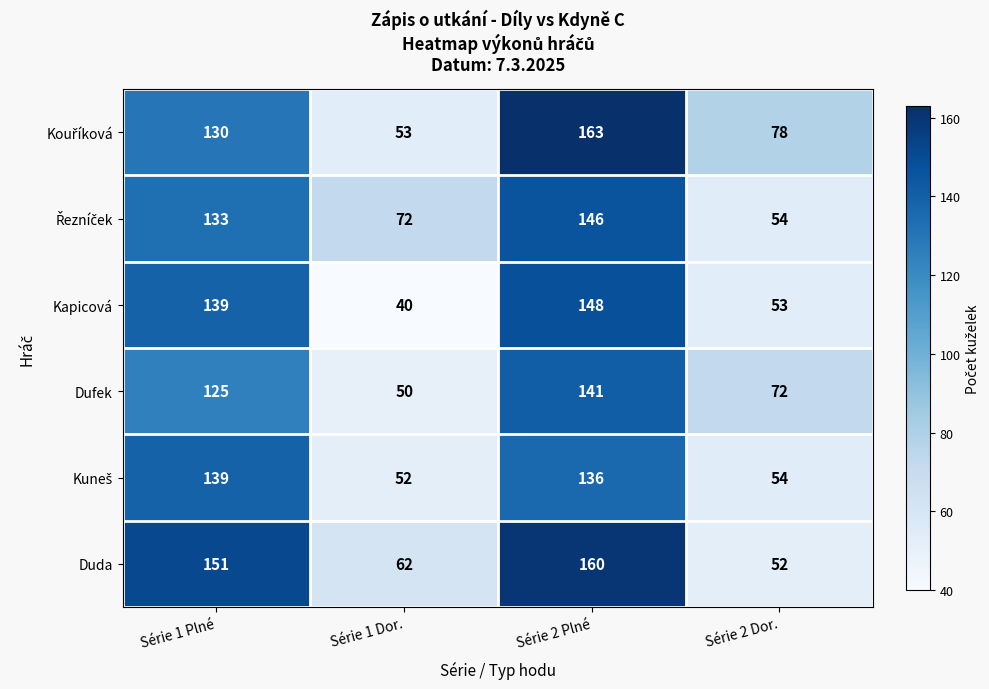

What is the difference between the maximum and minimum values in the Duda series?

108